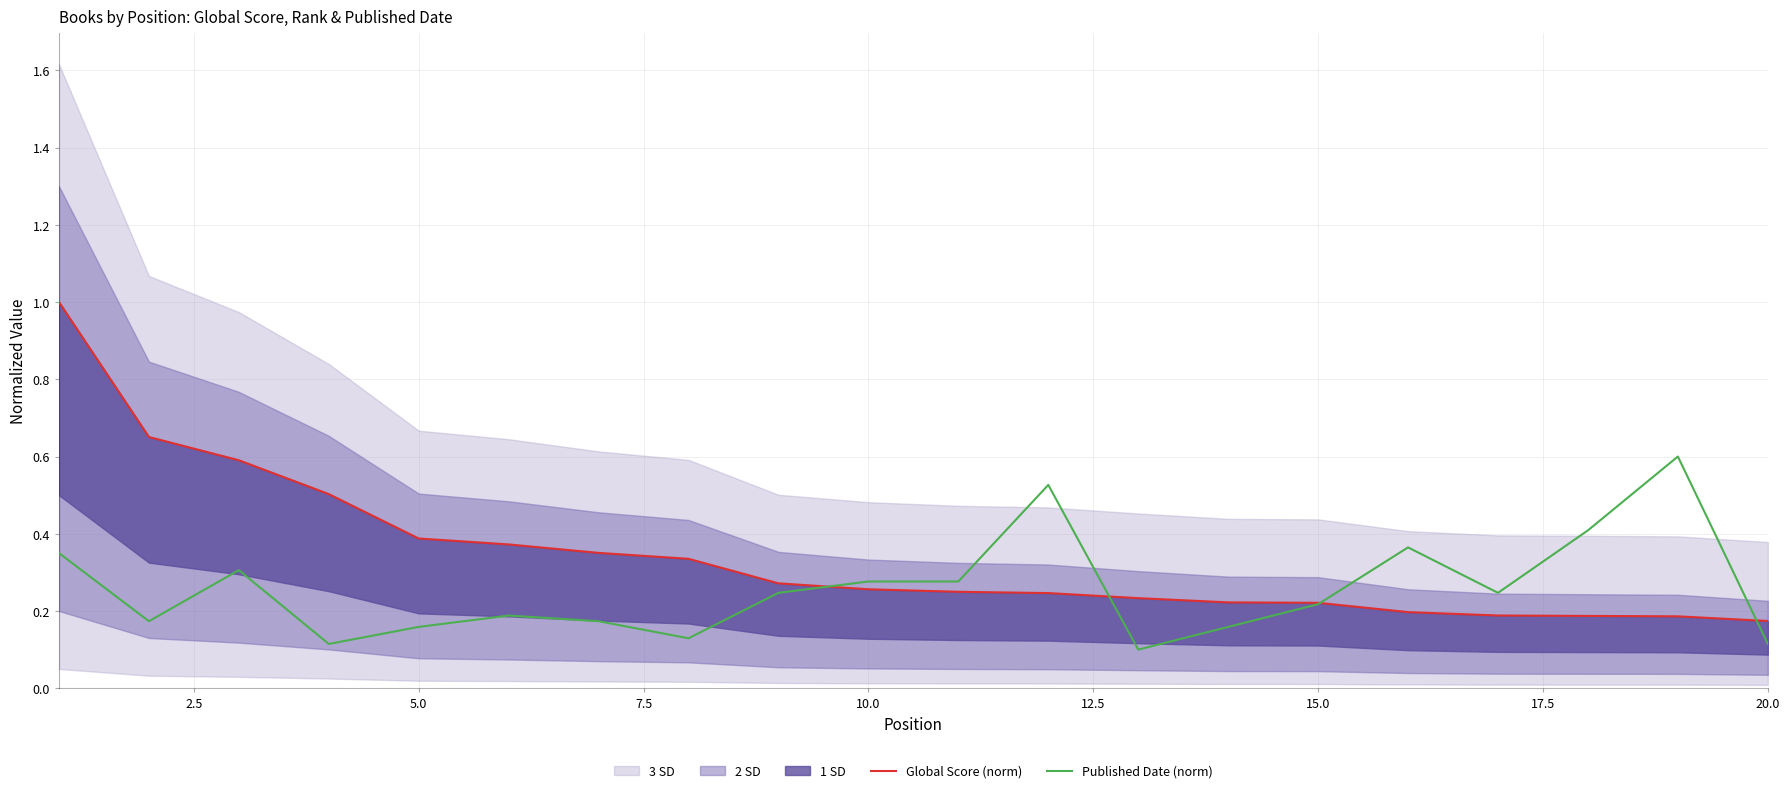

What is the sum of all Published Date (norm) values?

5.1